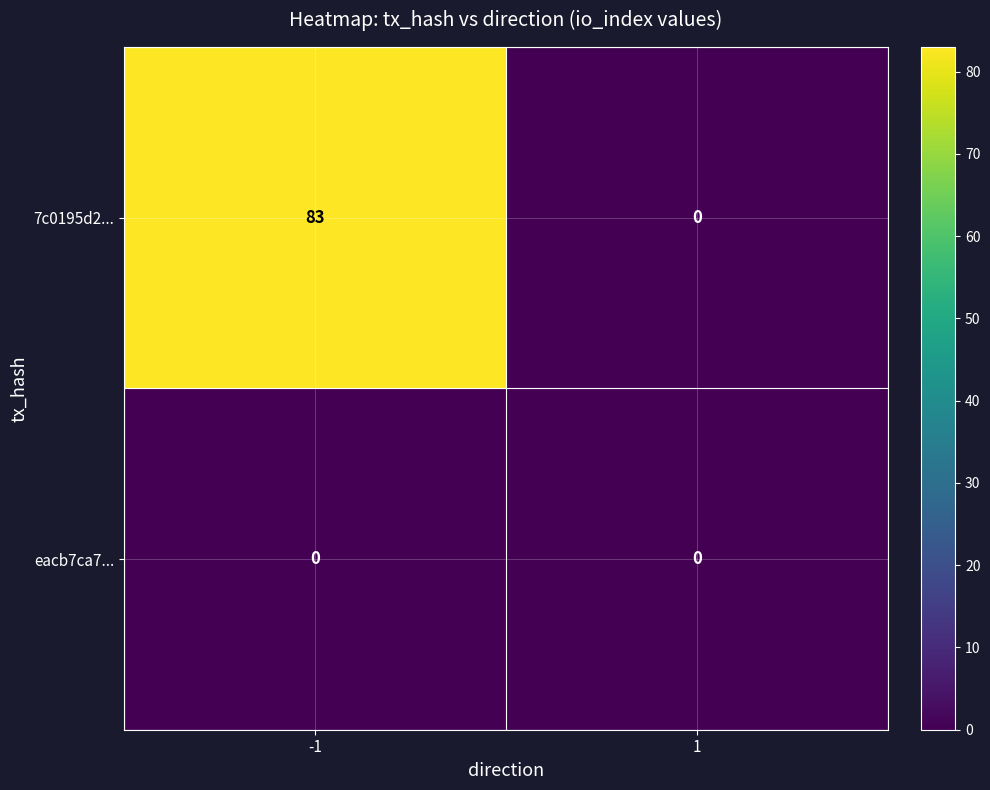

Which series has the widest spread of values?

7c0195d2...